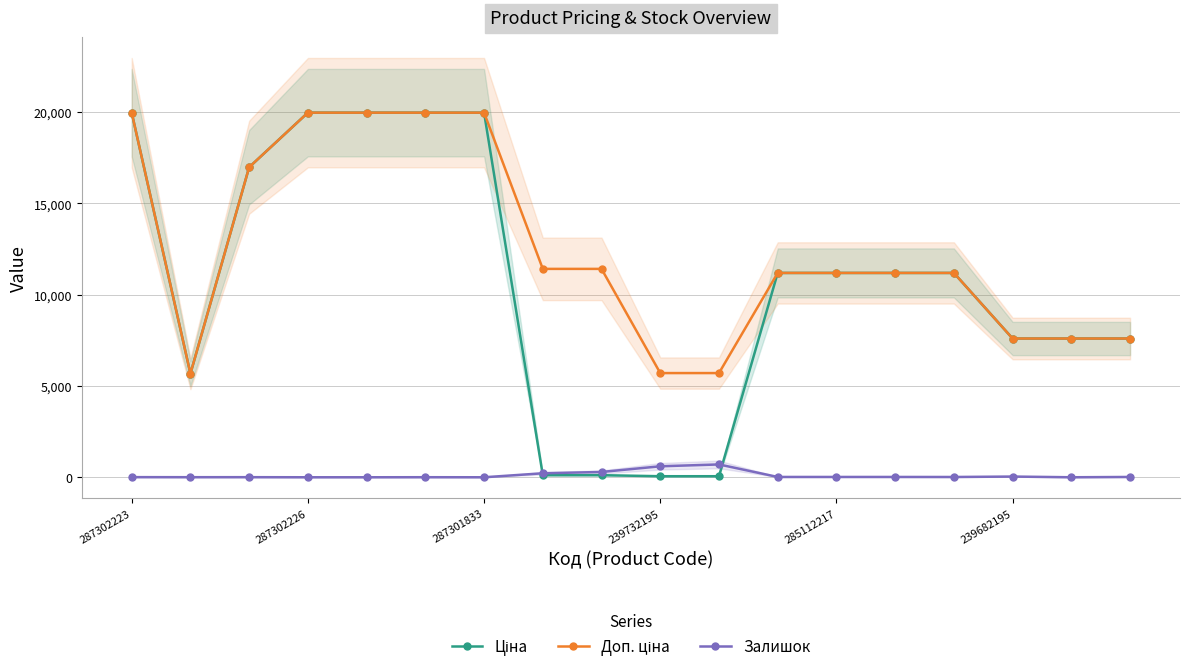

Is it true that Залишок equals 39.0 at 239682195?

True